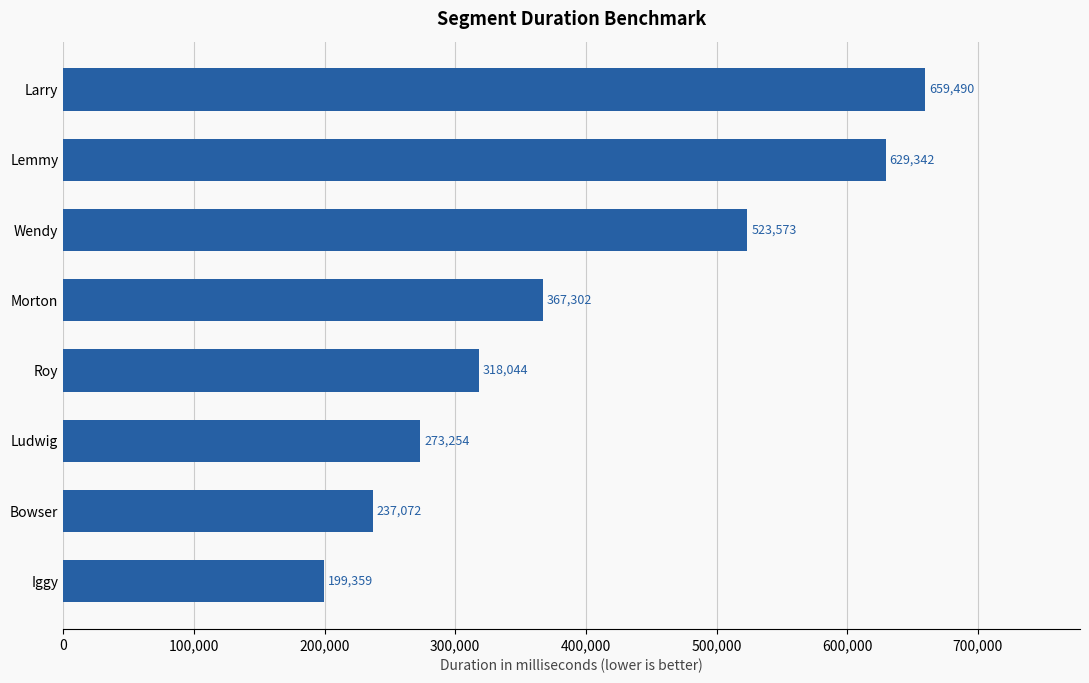

Between Morton and Ludwig, which is larger?

Morton